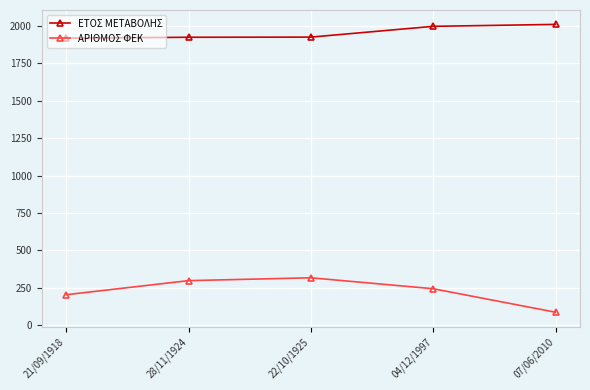

At which label does ΑΡΙΘΜΟΣ ΦΕΚ first exceed 244?

28/11/1924